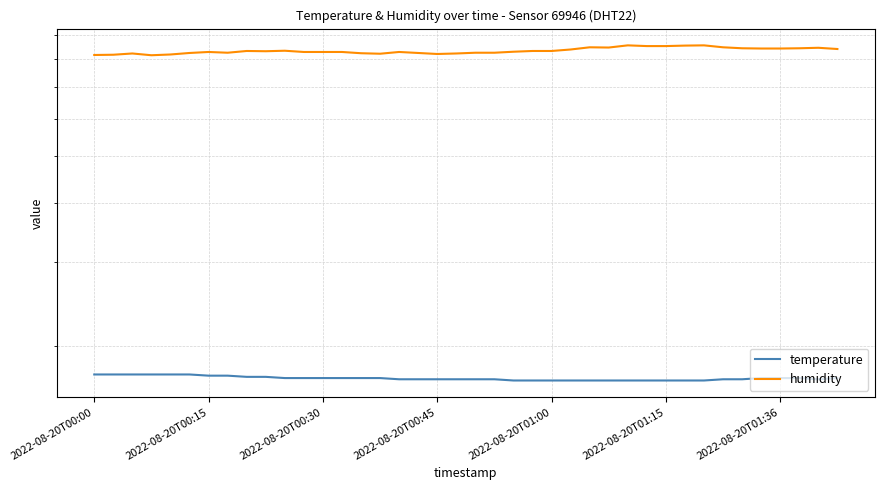

At 9, list the series in order from smallest to largest.

temperature, humidity